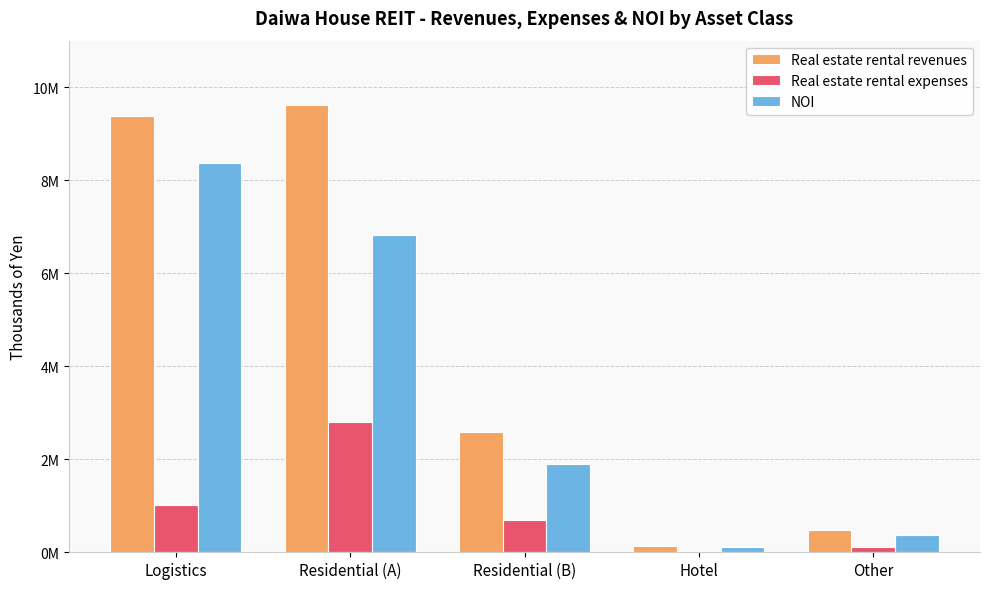

What are all the series names shown in the legend?

Real estate rental revenues, Real estate rental expenses, NOI